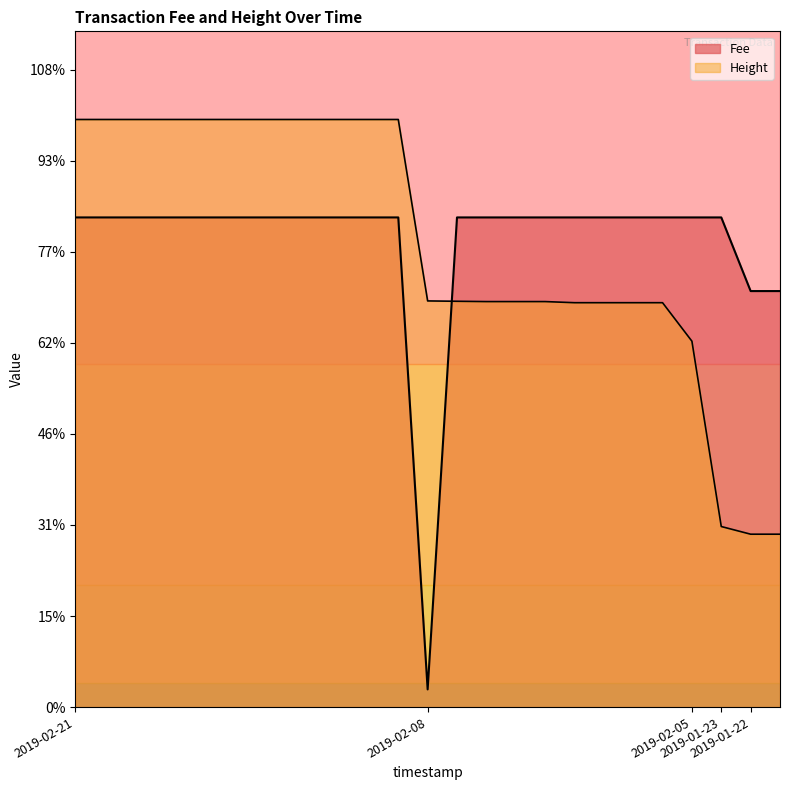

Reading left to right, list all the values displayed in this chart.

Fee: 10.8	10.8	10.8	10.8	10.8	10.8	10.8	10.8	10.8	10.8	10.8	10.8	0.4	10.8	10.8	10.8	10.8	10.8	10.8	10.8	10.8	10.8	10.8	9.1	9.1
Height: 12.9	12.9	12.9	12.9	12.9	12.9	12.9	12.9	12.9	12.9	12.9	12.9	8.9	8.9	8.9	8.9	8.9	8.9	8.9	8.9	8.9	8.0	4.0	3.8	3.8